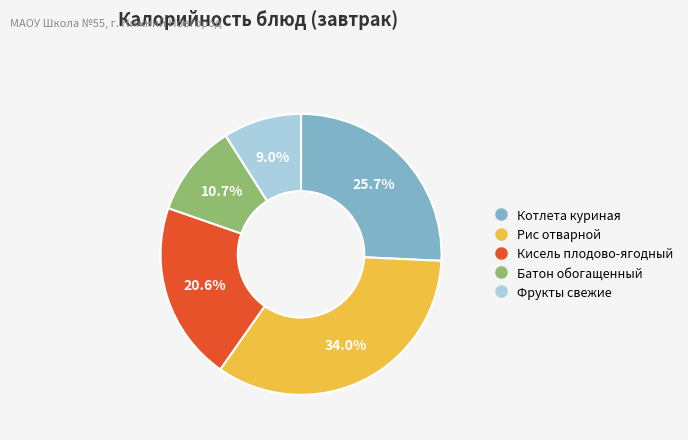

How many segments does this pie chart have?

5